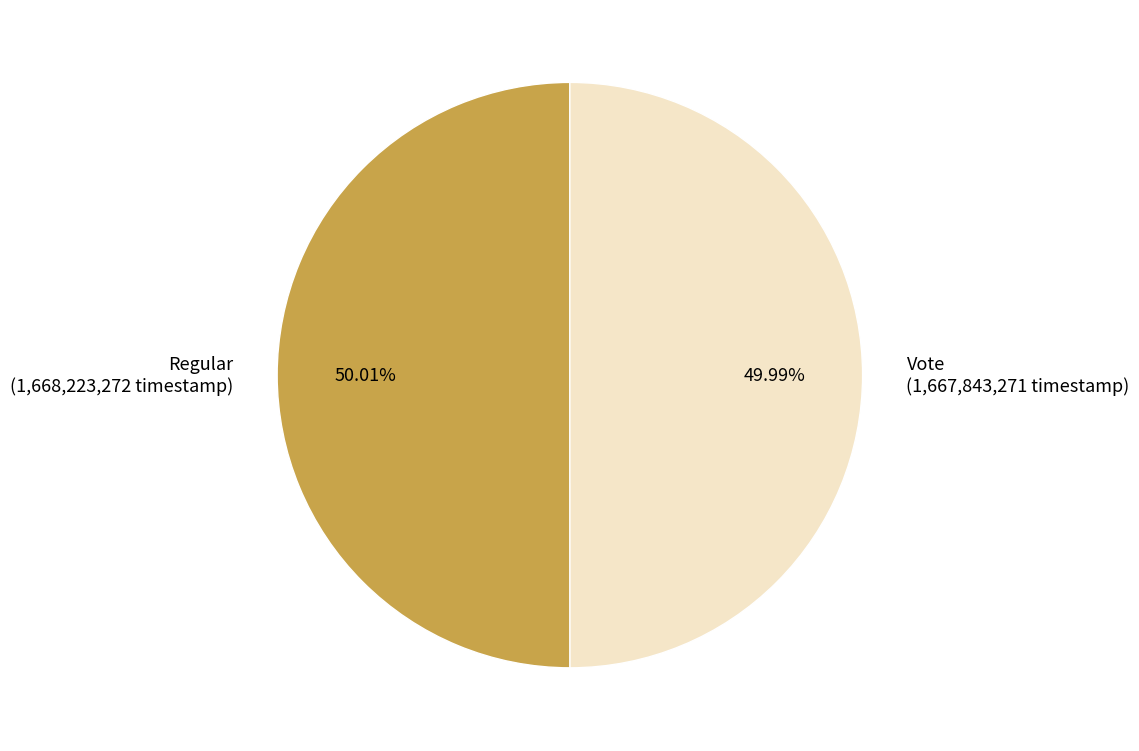

The Vote slice represents 43% of the pie. True or false?

False